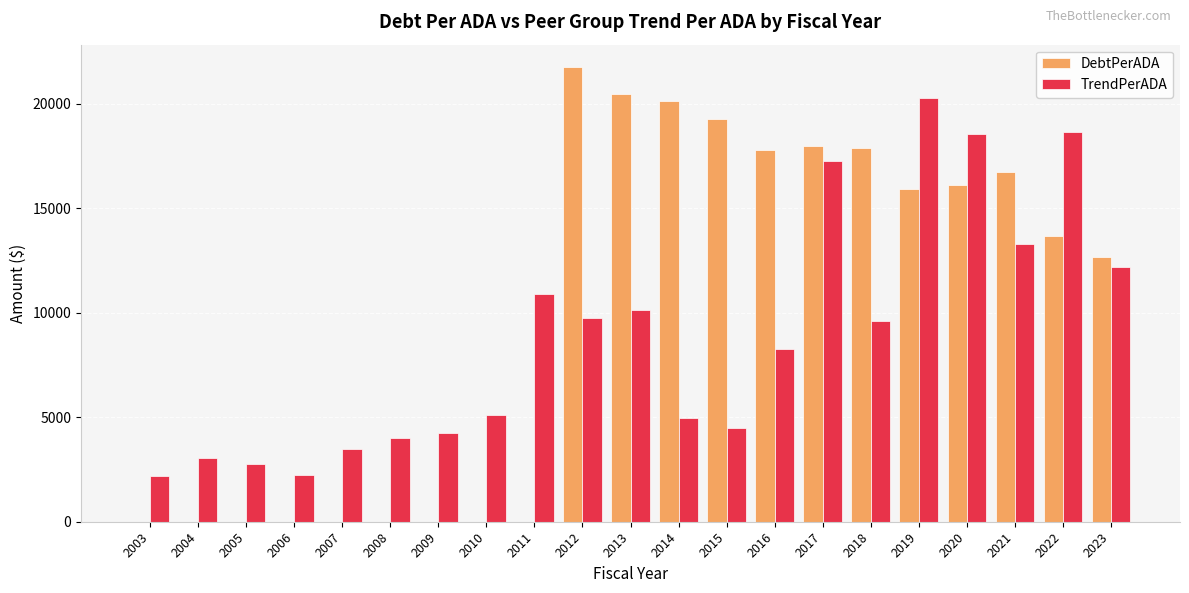

Which series changed the most between 2010 and 2022?

DebtPerADA